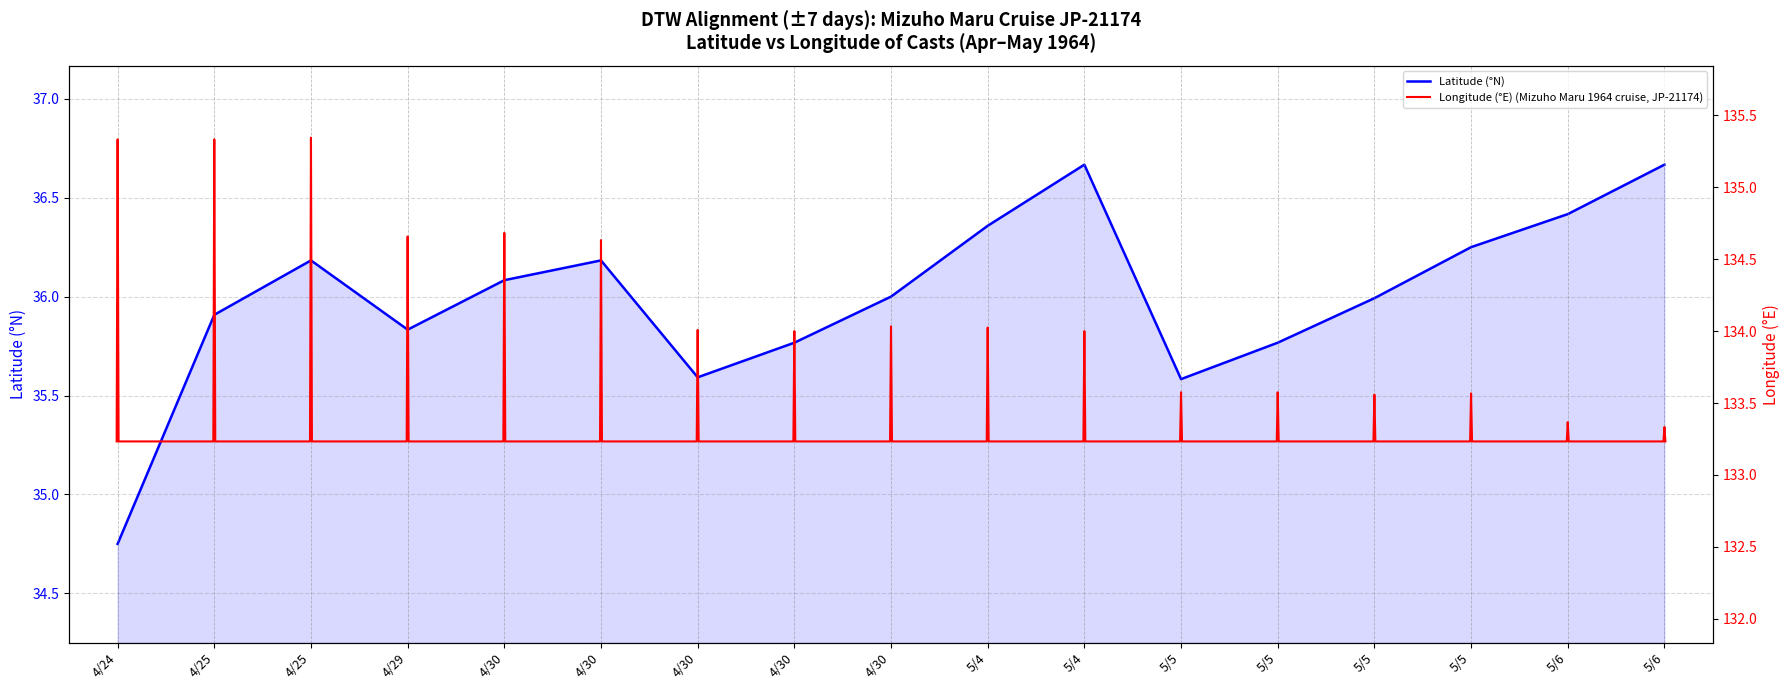

The chart shows a value of 53.9 at 4/30. True or false?

False